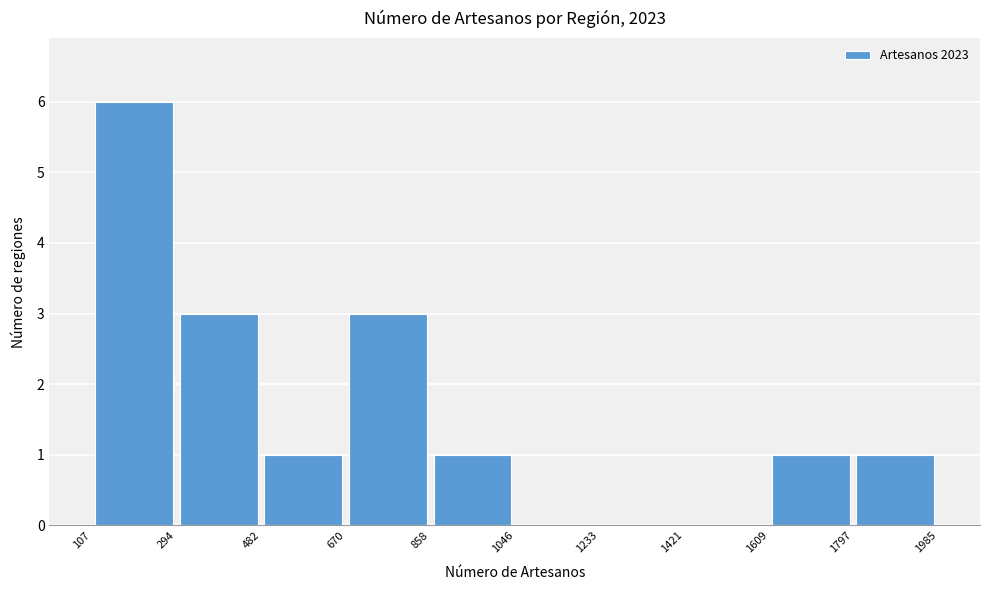

Reading left to right, list every bar in this chart as the range it spans on the x-axis followed by its height. The values are not printed on the chart, so give them approximately, as read against the axis.

107 to 294: 6
294 to 482: 3
482 to 670: 1
670 to 858: 3
858 to 1046: 1
1046 to 1233: 0
1233 to 1421: 0
1421 to 1609: 0
1609 to 1797: 1
1797 to 1985: 1